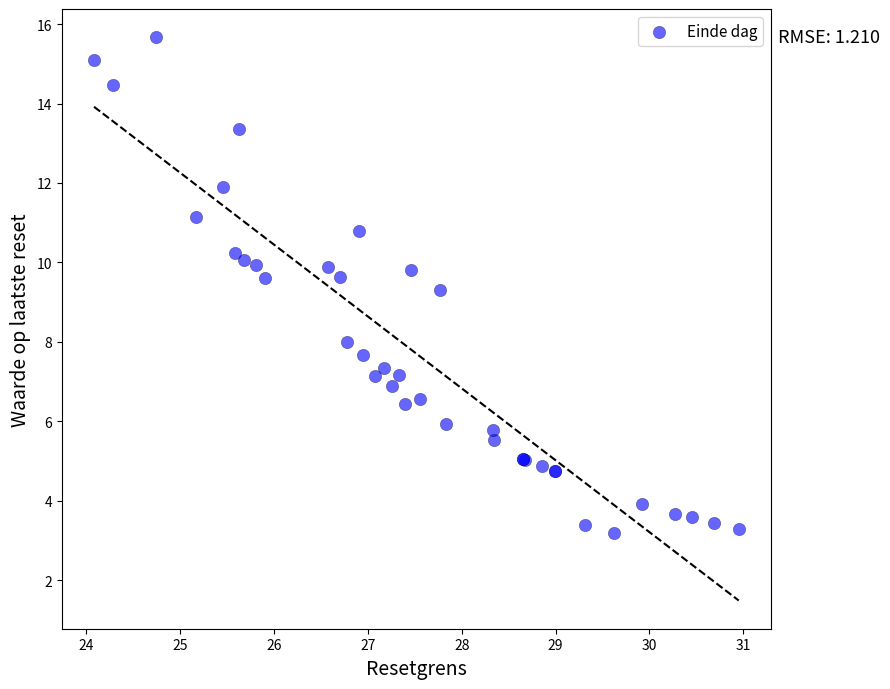

What Y value in the scatter plot is closest to 9?

9.3